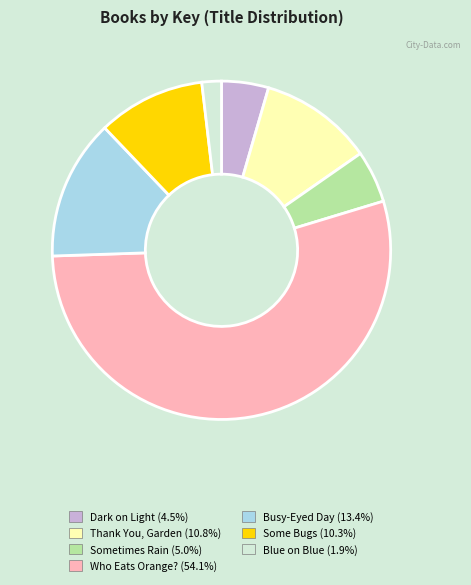

True or false: Some Bugs accounts for 16% of the total.

False